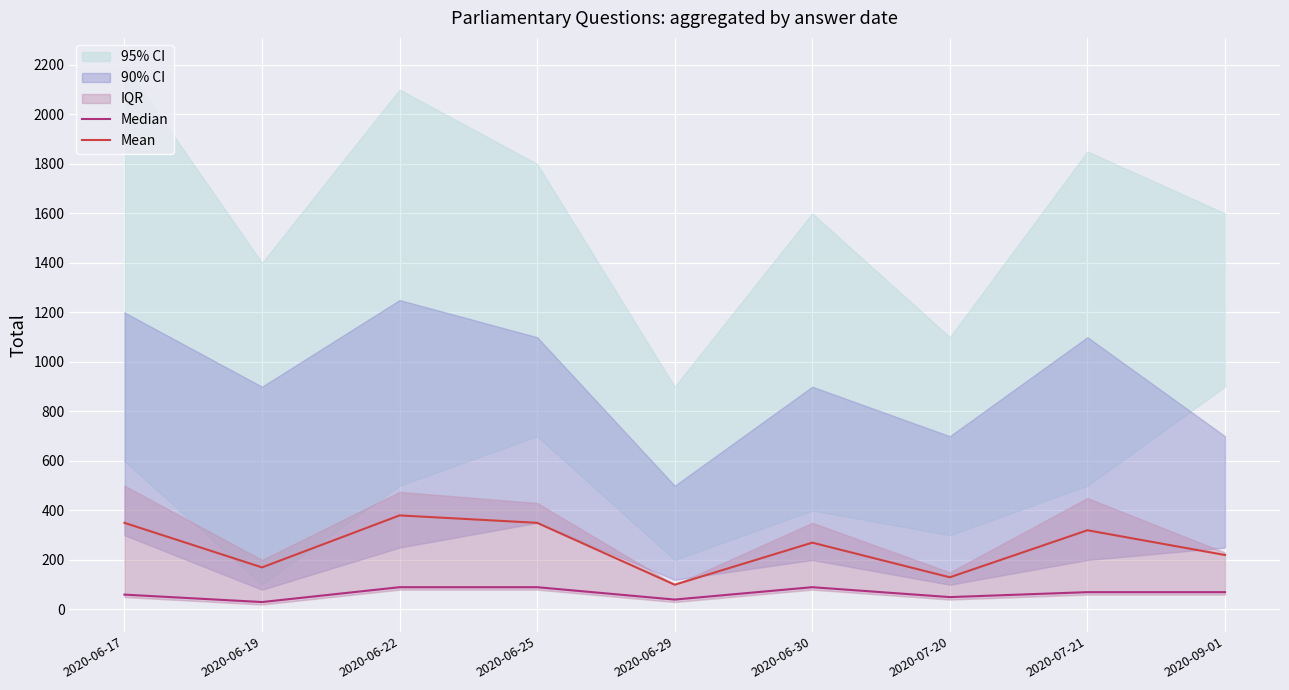

Count the Mean values in the range 170 to 350.

6